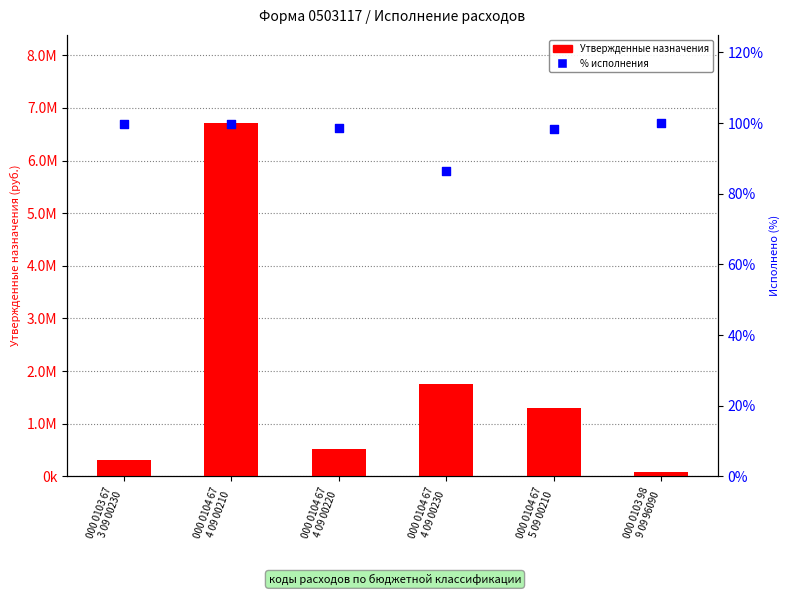

Which series has the largest total across all categories?

Утвержденные назначения